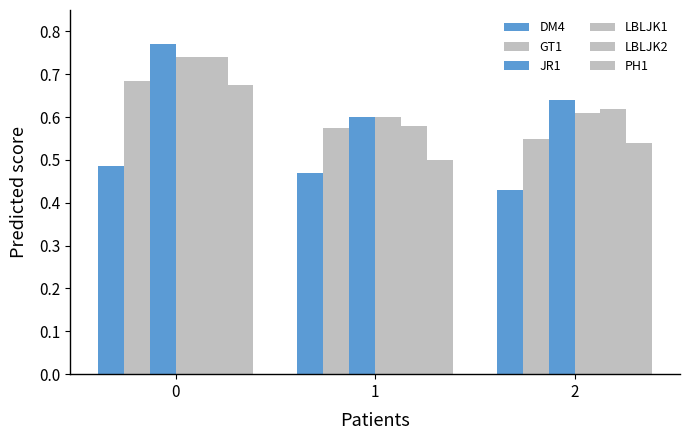

What is the total value across all series at 2?

3.4